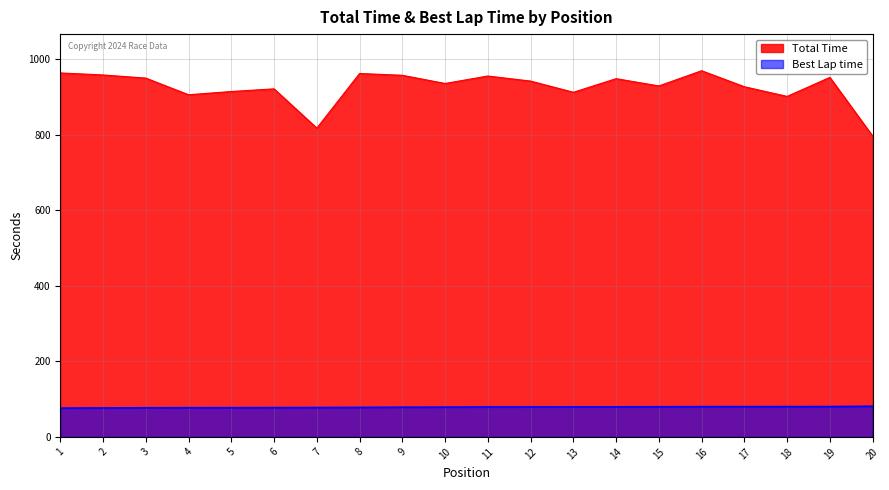

At how many categories does at least one series exceed 603?

20